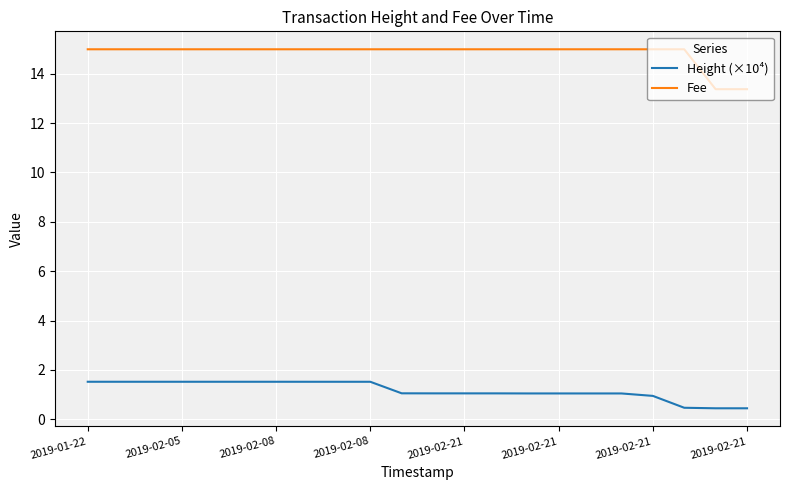

At how many categories does at least one series exceed 5?

22